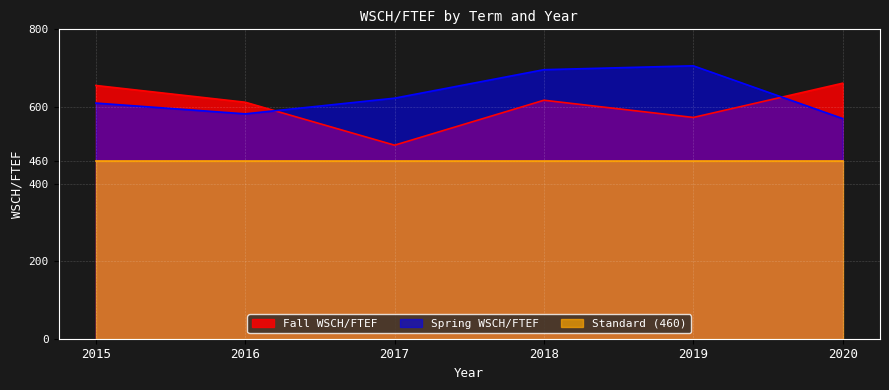

List the series in order of their peak value, lowest first.

Standard (460), Fall WSCH/FTEF, Spring WSCH/FTEF